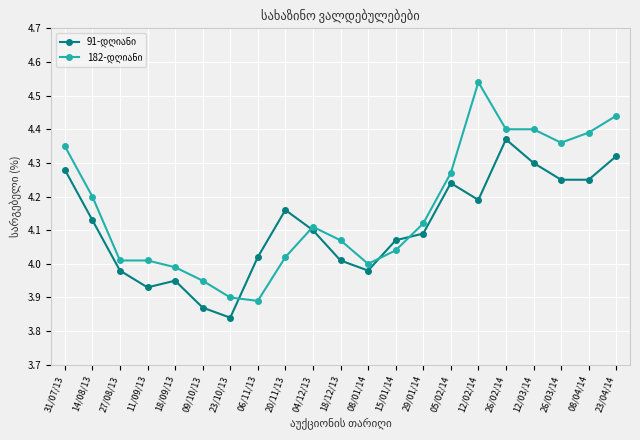

How many lines are shown in the chart?

2